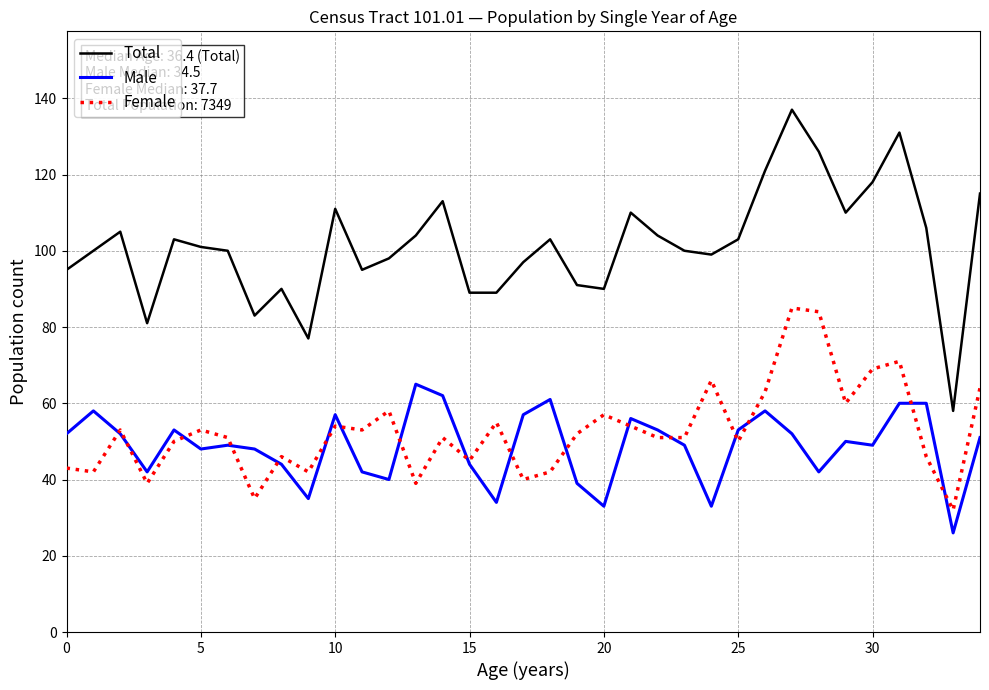

Which series has the largest total across all categories?

Total